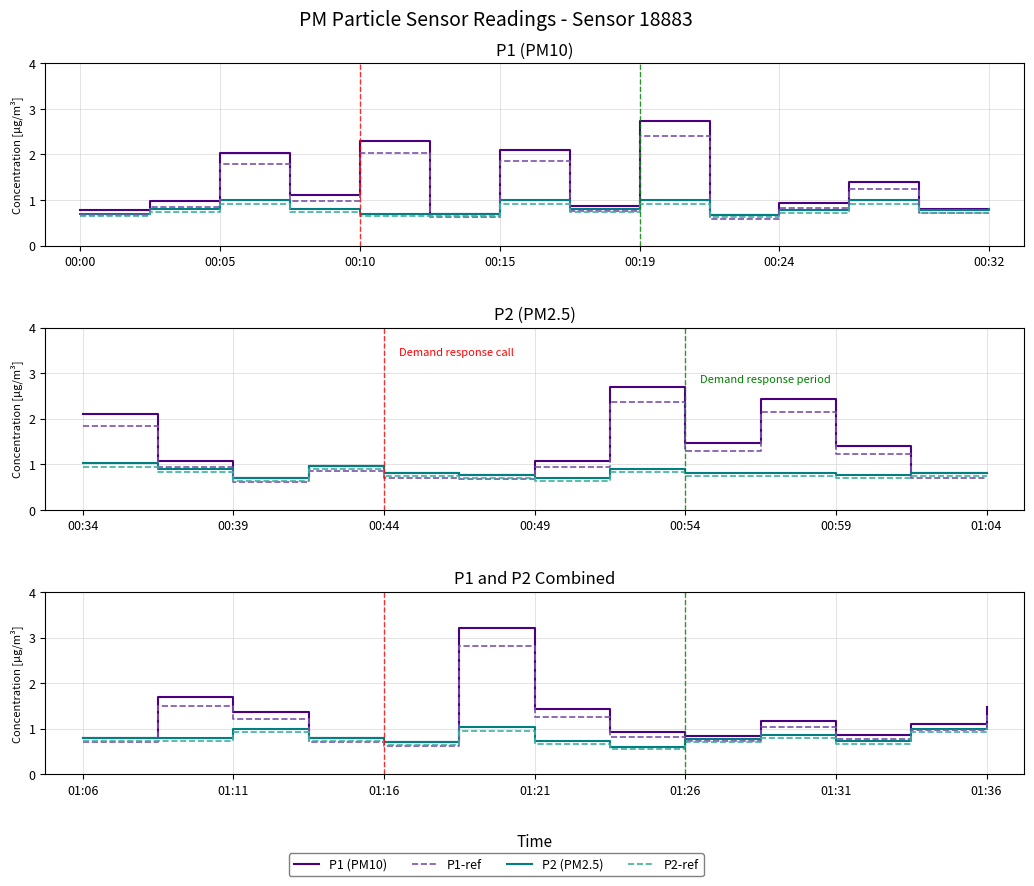

Is it true that P2 (PM2.5) equals 1.2 at 01:21?

False